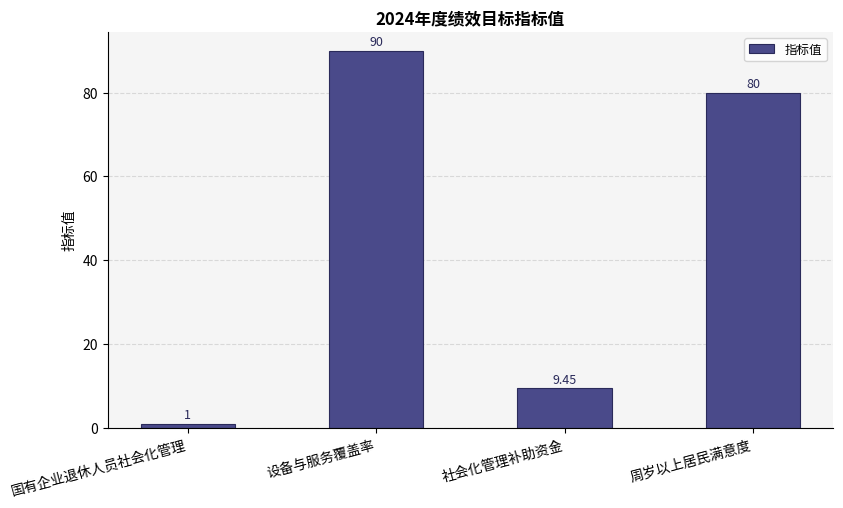

Which has a higher value, 社会化管理补助资金 or 周岁以上居民满意度?

周岁以上居民满意度